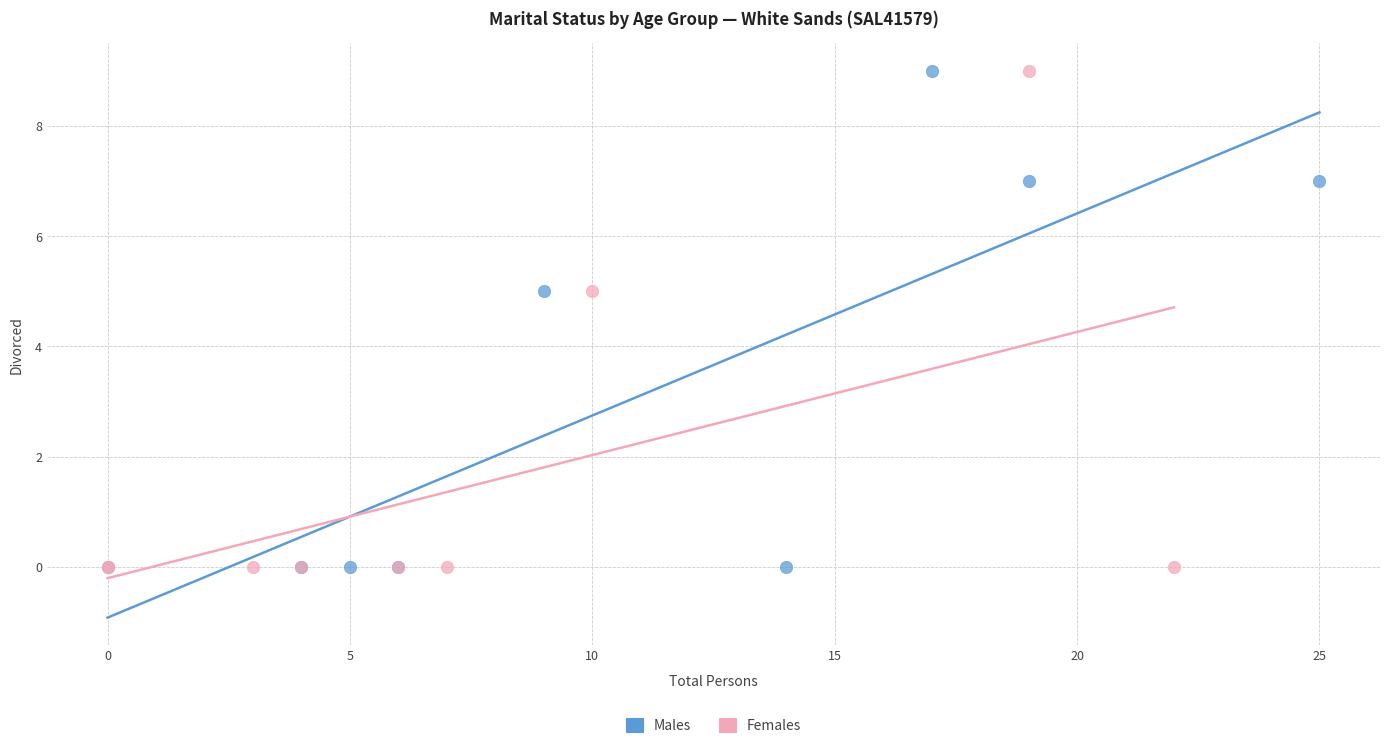

What are all the series names shown in the legend?

Males, Females